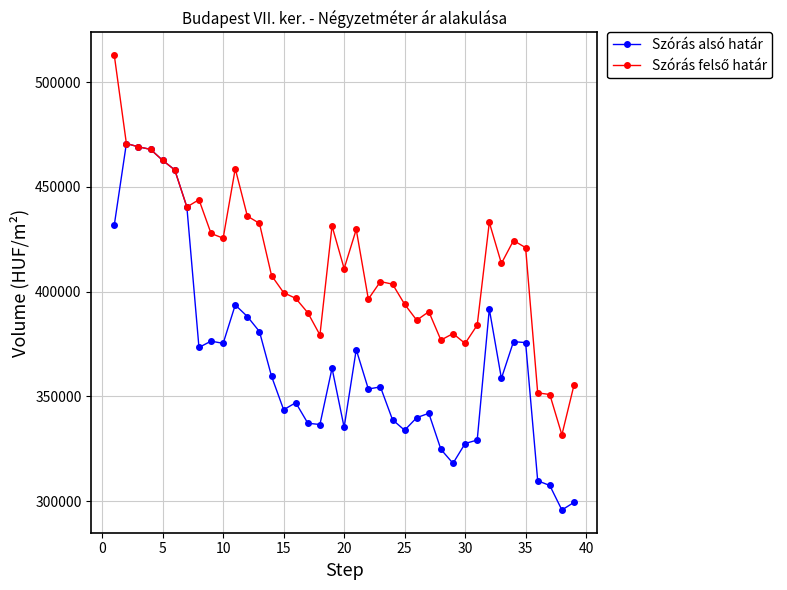

What is the highest value of the Szórás alsó határ series?

470725